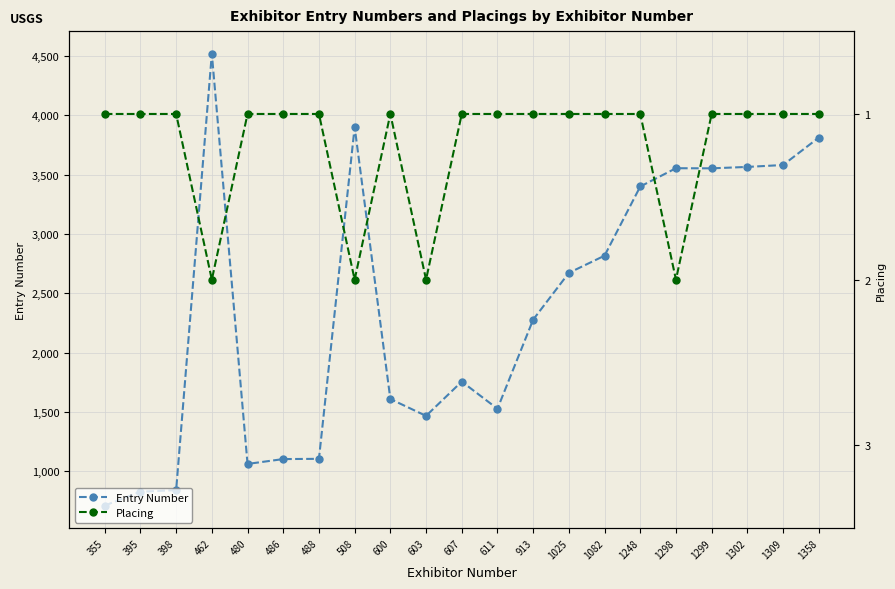

The Placing series shows 1 at 1025. True or false?

True